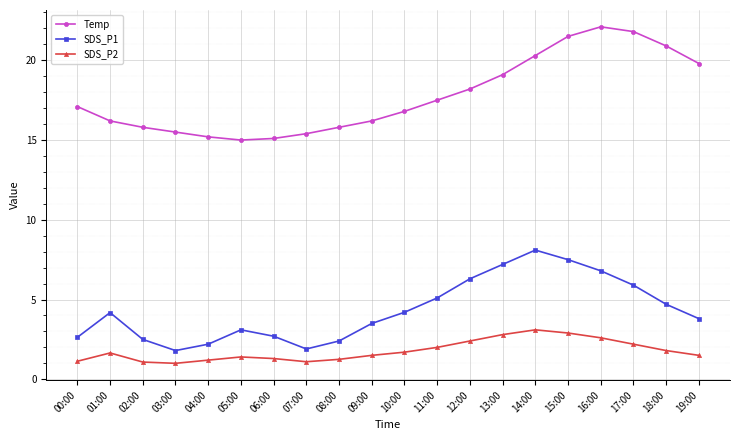

At which label does SDS_P1 first exceed 4?

01:00